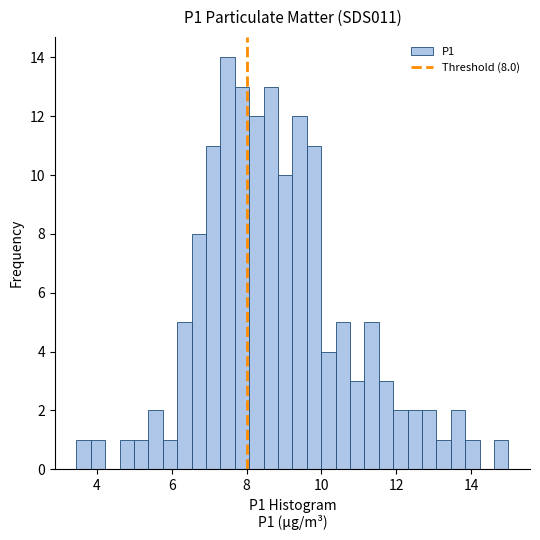

Read against the x-axis, roughly where is the centre of the tallest bar?

7.4